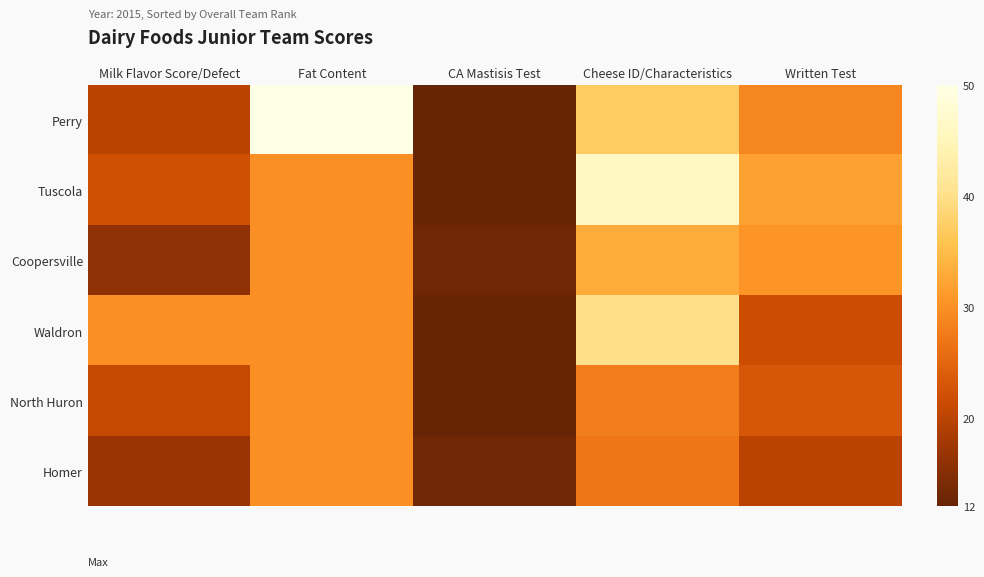

Between Milk Flavor Score/Defect and CA Mastisis Test, which series saw the biggest shift?

Waldron